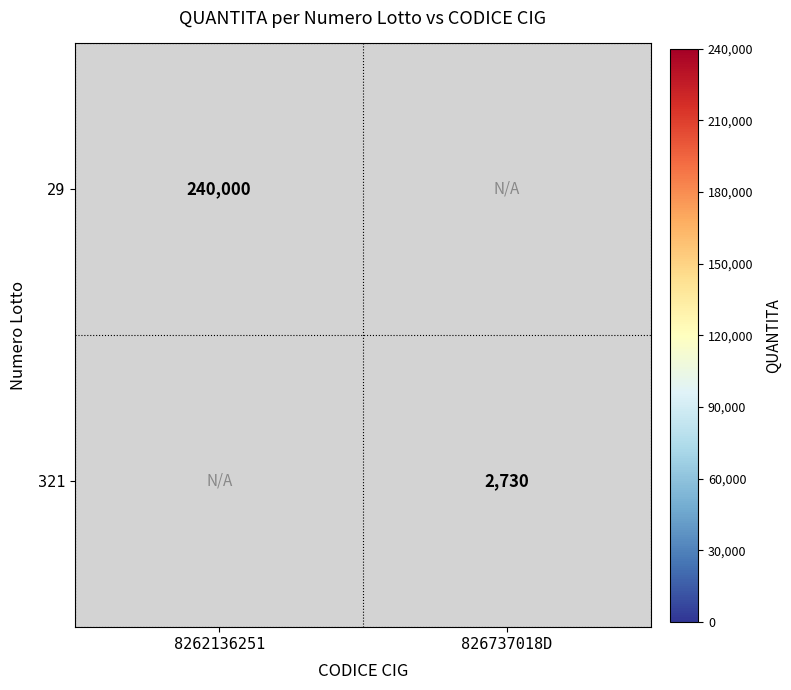

What is the smallest value displayed?

2730.0